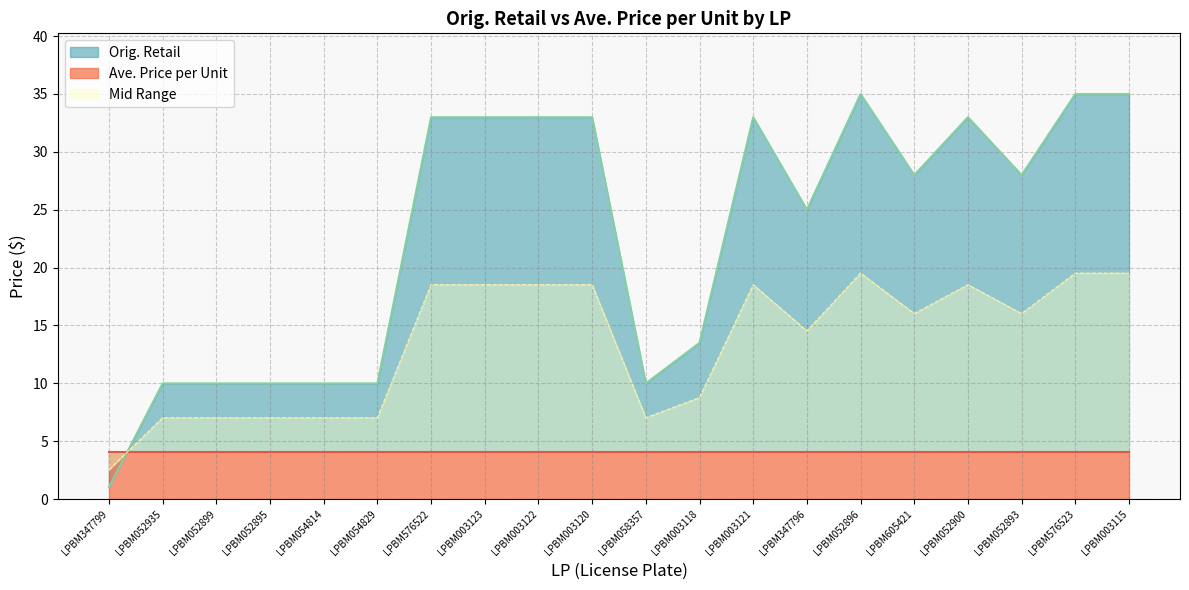

The value at LPBM605421 is 16.0. True or false?

True